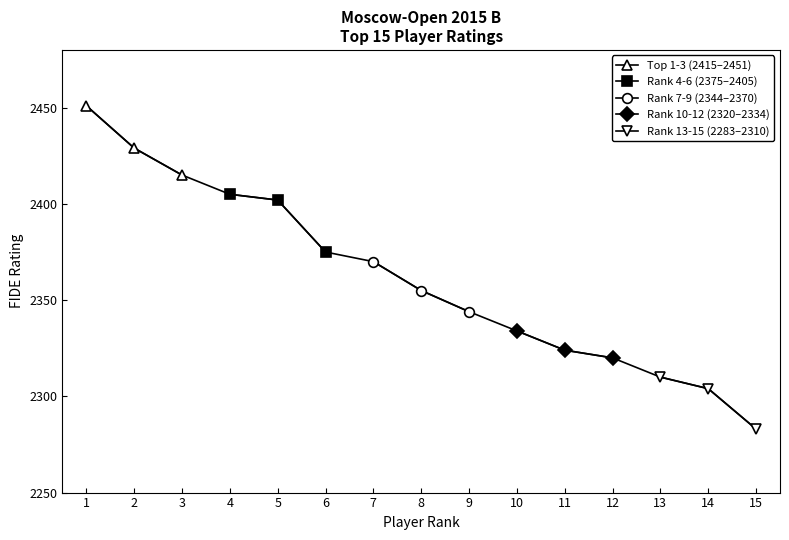

Which series has the largest total across all categories?

Top 1-3 (2415–2451)